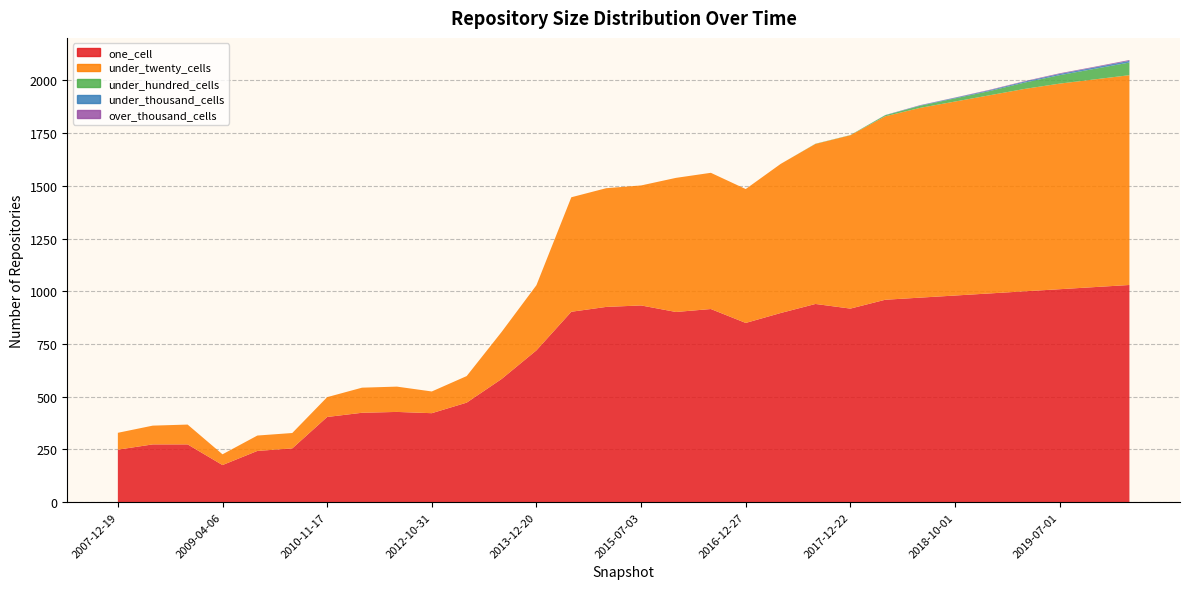

Reading left to right, extract all data points from this chart.

one_cell: 2007-12-19=249	2008-04-01=274	2008-10-10=274	2009-04-06=176	2009-09-25=243	2010-04-01=255	2010-11-17=404	2011-06-10=424	2012-01-18=428	2012-10-31=422	2013-02-20=472	2013-07-09=584	2013-12-20=720	2014-09-08=903	2015-01-19=926	2015-07-03=933	2016-01-04=902	2016-07-04=916	2016-12-27=850	2017-04-12=897	2017-10-12=940	2017-12-22=918	2018-04-01=960	2018-07-01=970	2018-10-01=980	2019-01-01=990	2019-04-01=1000	2019-07-01=1010	2019-10-01=1020	2020-01-01=1030
under_twenty_cells: 2007-12-19=80	2008-04-01=89	2008-10-10=94	2009-04-06=51	2009-09-25=73	2010-04-01=73	2010-11-17=94	2011-06-10=119	2012-01-18=120	2012-10-31=103	2013-02-20=126	2013-07-09=223	2013-12-20=309	2014-09-08=543	2015-01-19=563	2015-07-03=569	2016-01-04=636	2016-07-04=646	2016-12-27=635	2017-04-12=707	2017-10-12=759	2017-12-22=822	2018-04-01=870	2018-07-01=900	2018-10-01=920	2019-01-01=940	2019-04-01=960	2019-07-01=975	2019-10-01=985	2020-01-01=995
under_hundred_cells: 2007-12-19=0	2008-04-01=0	2008-10-10=0	2009-04-06=0	2009-09-25=0	2010-04-01=0	2010-11-17=0	2011-06-10=0	2012-01-18=0	2012-10-31=0	2013-02-20=0	2013-07-09=0	2013-12-20=0	2014-09-08=0	2015-01-19=0	2015-07-03=0	2016-01-04=0	2016-07-04=0	2016-12-27=0	2017-04-12=0	2017-10-12=1	2017-12-22=1	2018-04-01=5	2018-07-01=10	2018-10-01=15	2019-01-01=20	2019-04-01=30	2019-07-01=40	2019-10-01=50	2020-01-01=60
under_thousand_cells: 2007-12-19=0	2008-04-01=0	2008-10-10=0	2009-04-06=0	2009-09-25=0	2010-04-01=0	2010-11-17=0	2011-06-10=0	2012-01-18=0	2012-10-31=0	2013-02-20=0	2013-07-09=0	2013-12-20=0	2014-09-08=0	2015-01-19=0	2015-07-03=0	2016-01-04=0	2016-07-04=0	2016-12-27=0	2017-04-12=0	2017-10-12=0	2017-12-22=0	2018-04-01=1	2018-07-01=2	2018-10-01=3	2019-01-01=4	2019-04-01=5	2019-07-01=6	2019-10-01=7	2020-01-01=8
over_thousand_cells: 2007-12-19=0	2008-04-01=0	2008-10-10=0	2009-04-06=0	2009-09-25=0	2010-04-01=0	2010-11-17=0	2011-06-10=0	2012-01-18=0	2012-10-31=0	2013-02-20=0	2013-07-09=0	2013-12-20=0	2014-09-08=0	2015-01-19=0	2015-07-03=0	2016-01-04=0	2016-07-04=0	2016-12-27=0	2017-04-12=0	2017-10-12=0	2017-12-22=0	2018-04-01=0	2018-07-01=1	2018-10-01=1	2019-01-01=2	2019-04-01=2	2019-07-01=3	2019-10-01=3	2020-01-01=4